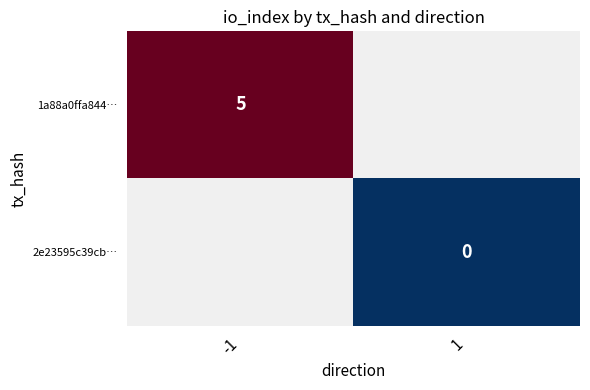

At how many categories does at least one series exceed 0?

1